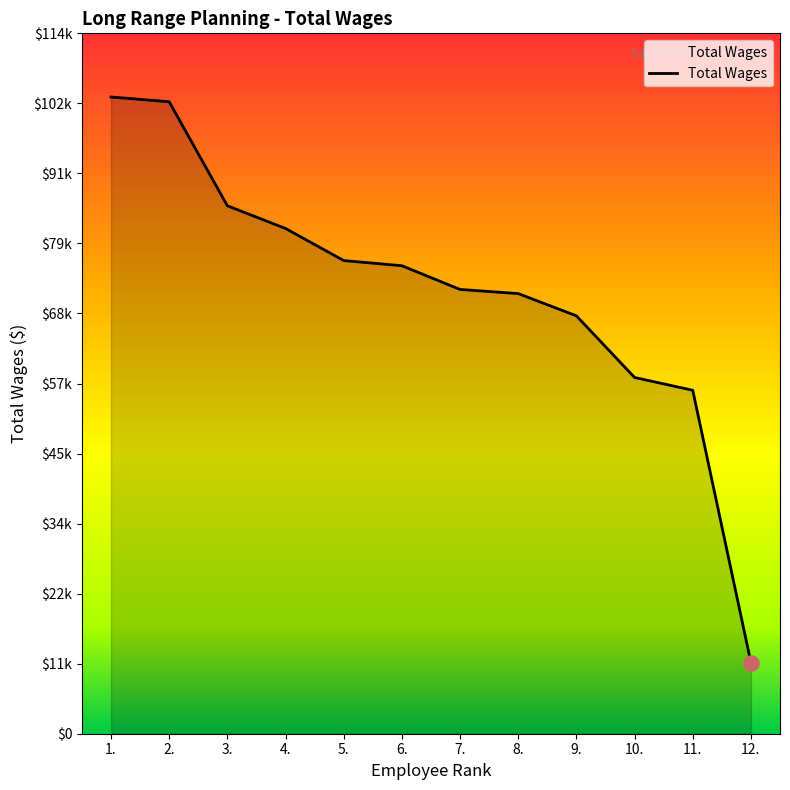

What is the change in value from 7. to 12.?

-60745